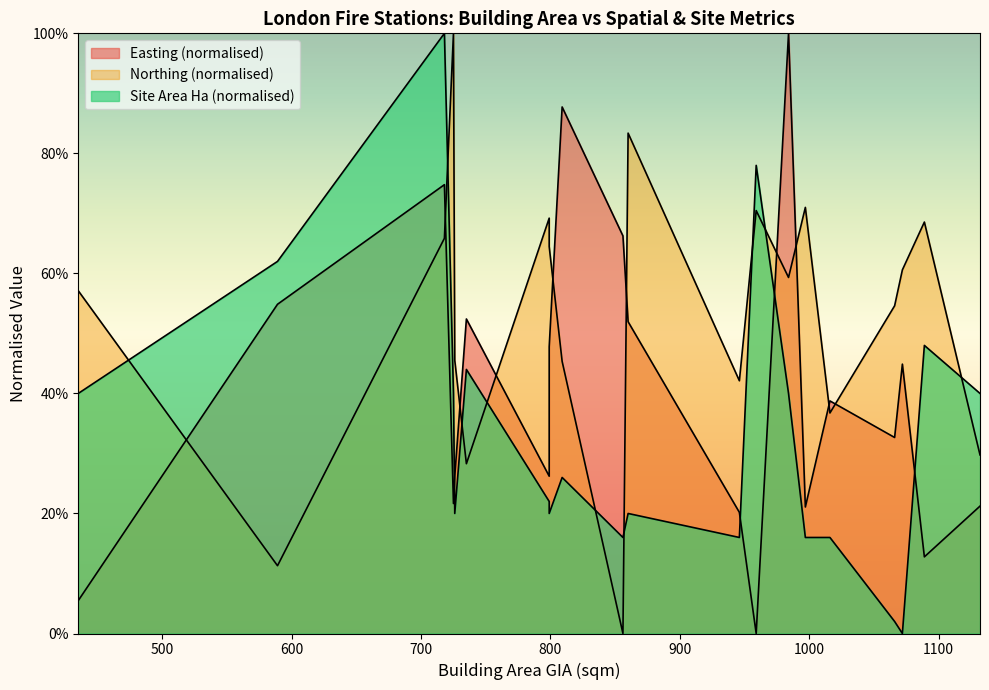

List the series in order of their overall mean, highest first.

Northing, Easting, Site_Area_Hectares